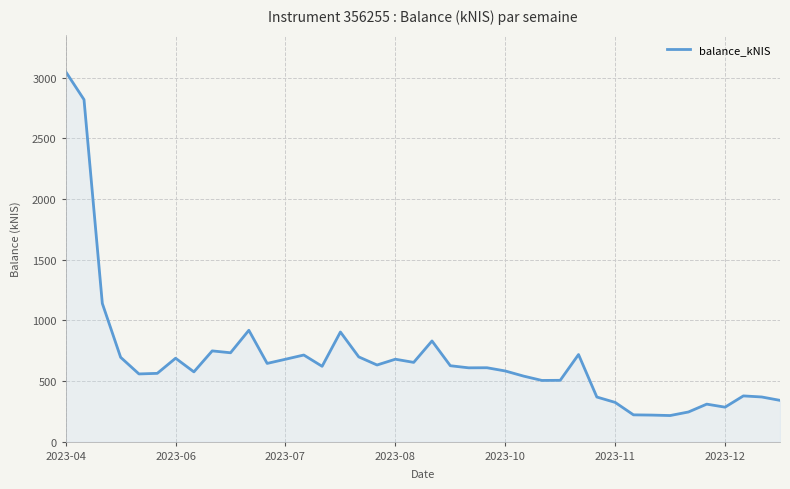

What is the maximum value shown in the chart?

3049.8